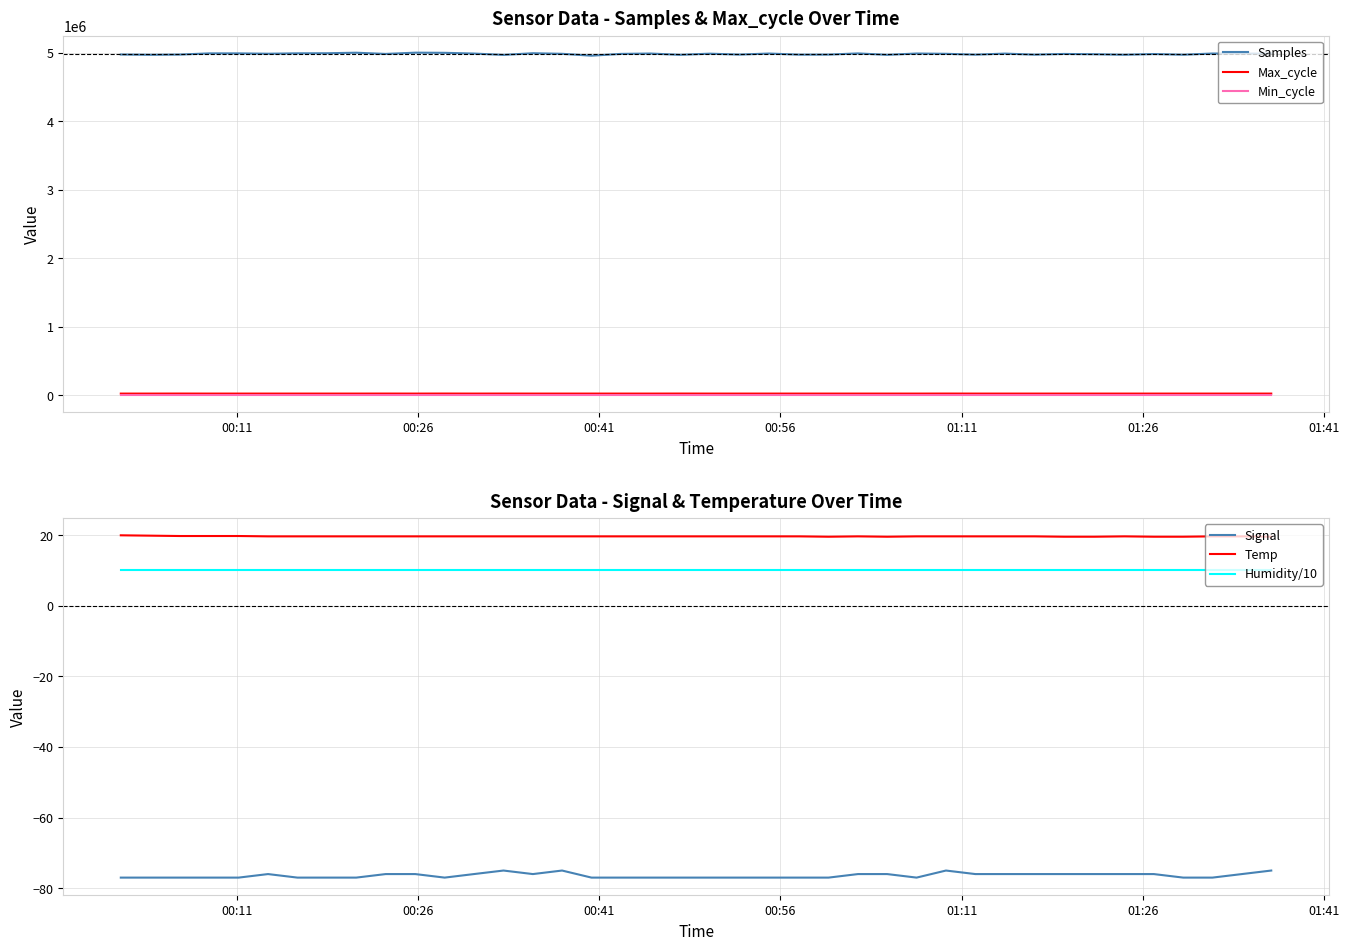

At how many categories does at least one series exceed 4908915?

40